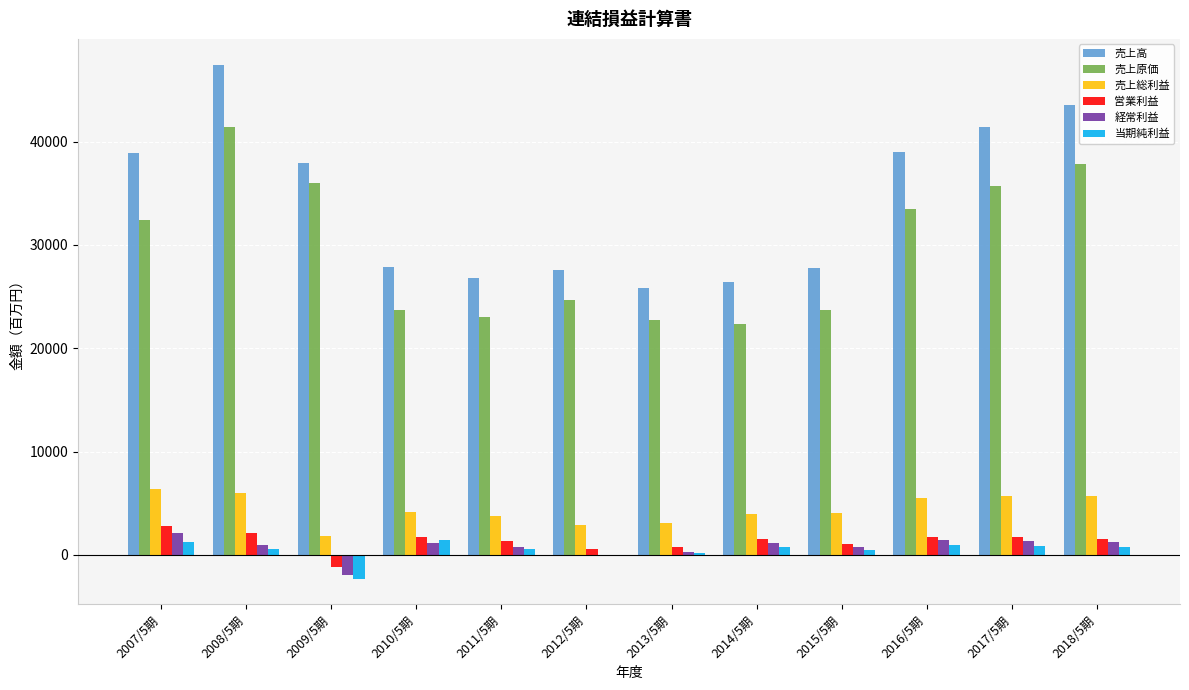

True or false: 売上原価 has a value of 33011 at 2010/5期.

False